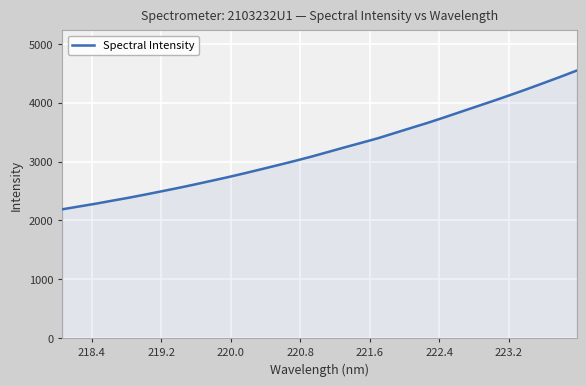

What is the greatest value displayed?

4546.6